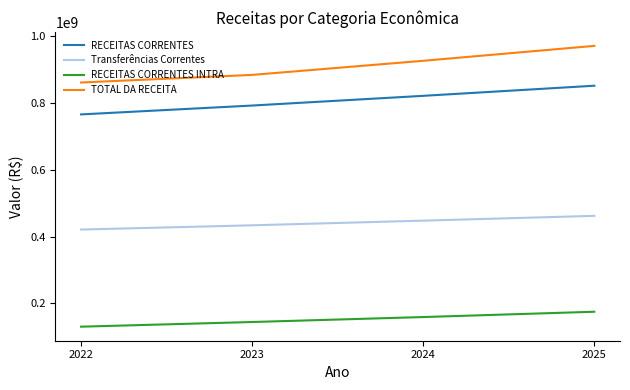

What is the difference between the second highest and minimum values in the TOTAL DA RECEITA series?

65100000.0